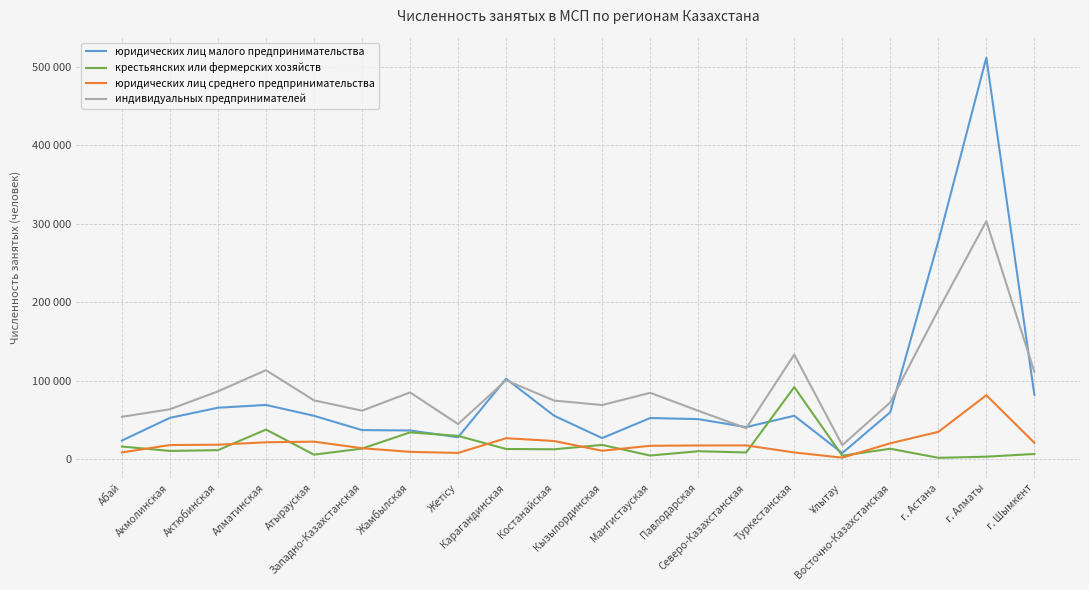

Is this an area chart (filled region under the line)?

No